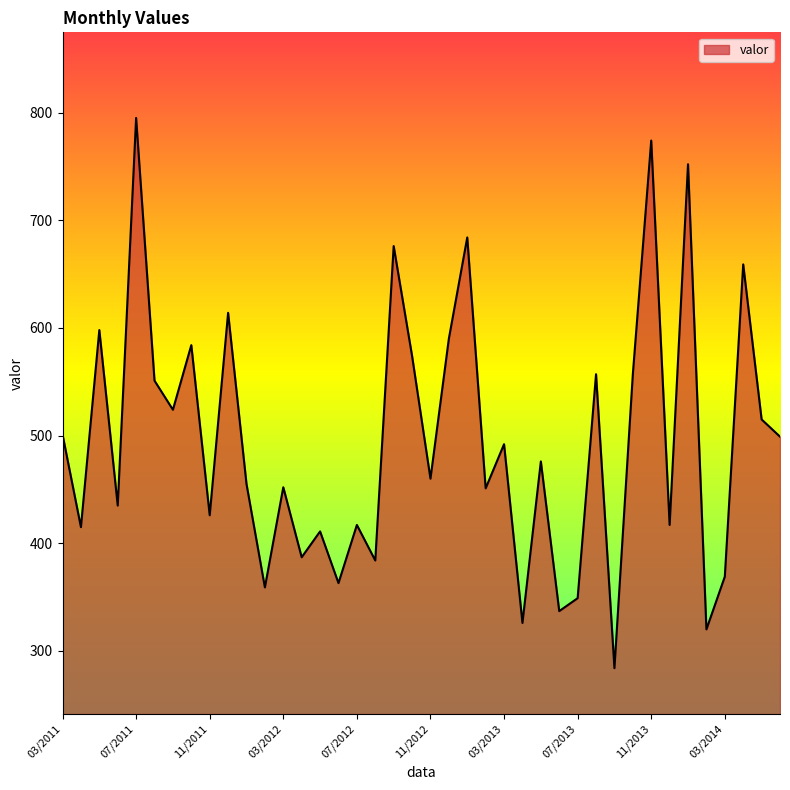

What is the minimum value shown in the chart?

284